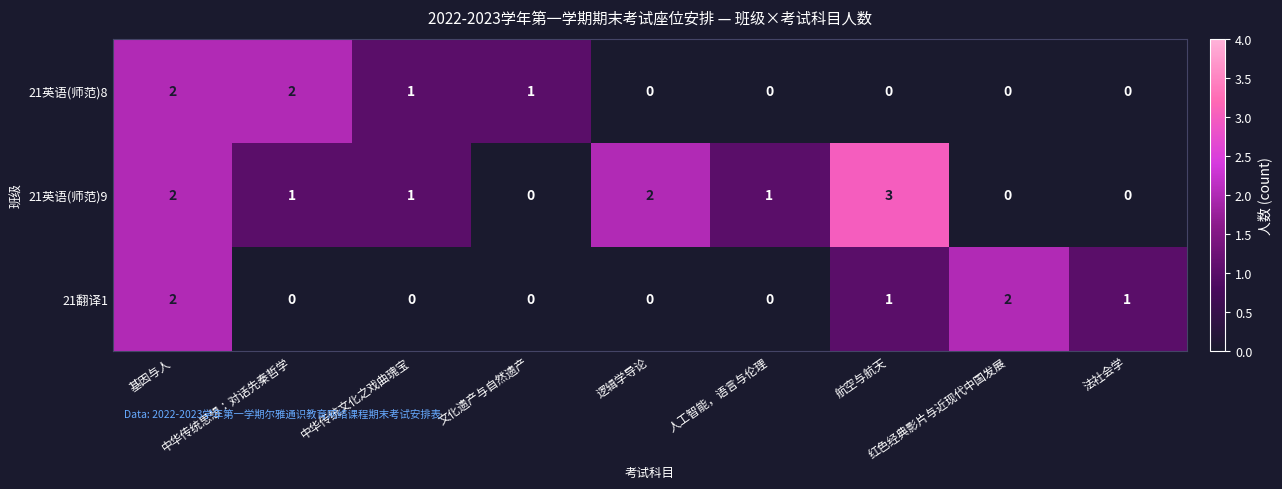

Which series has the largest total across all categories?

21英语(师范)9